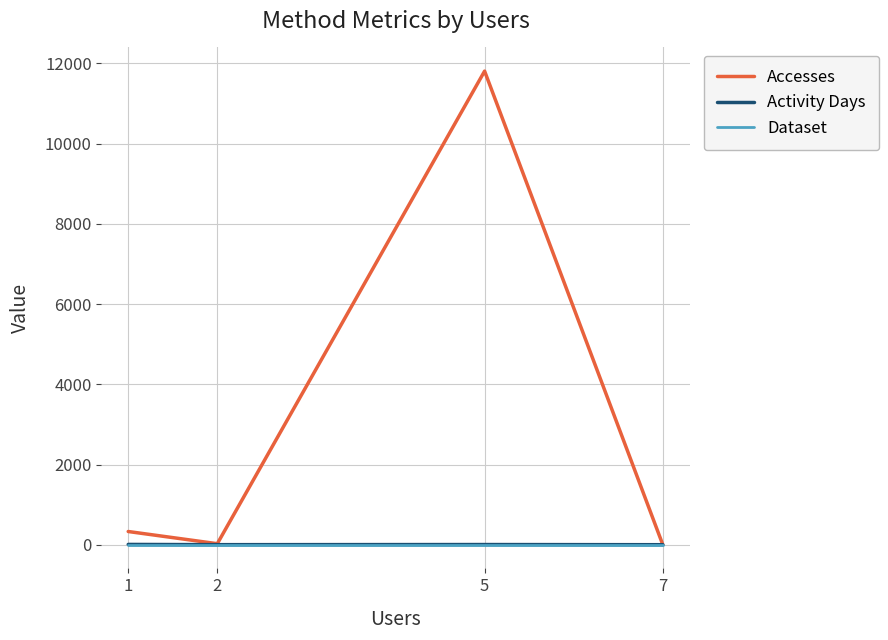

Read the Accesses value at 2, to the nearest 50.

50